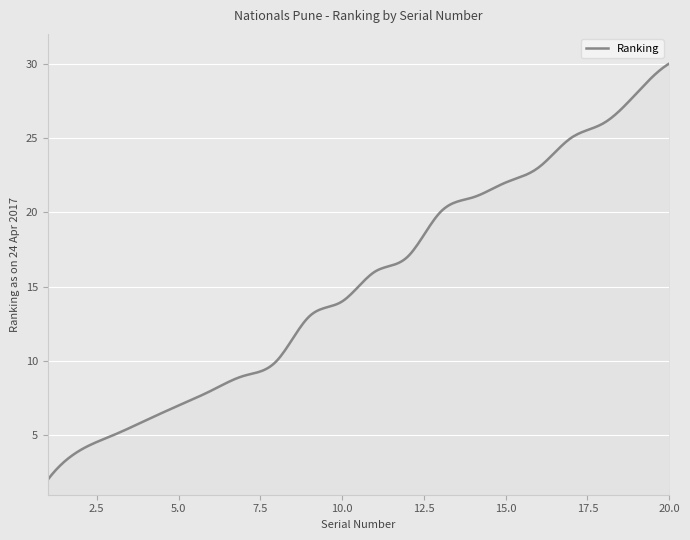

What is the greatest value displayed?

30.0